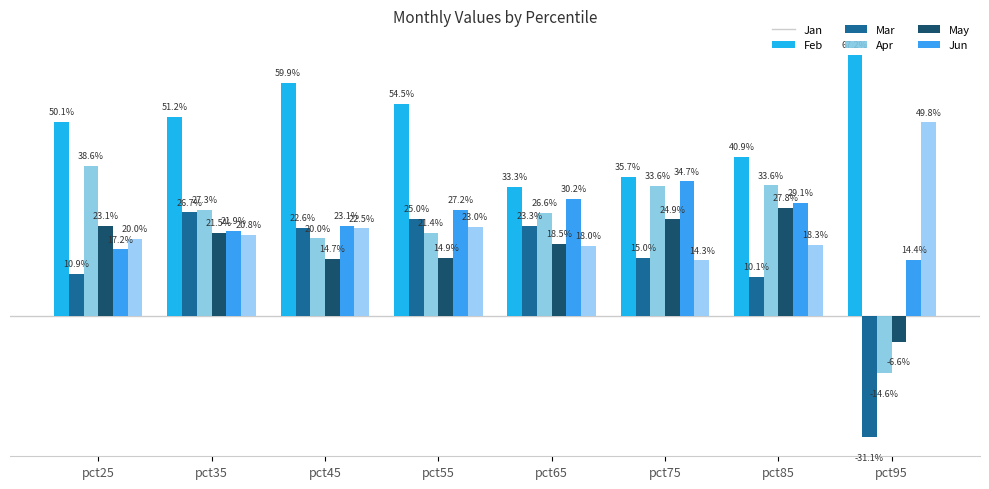

At which label is May closest to 0?

pct95